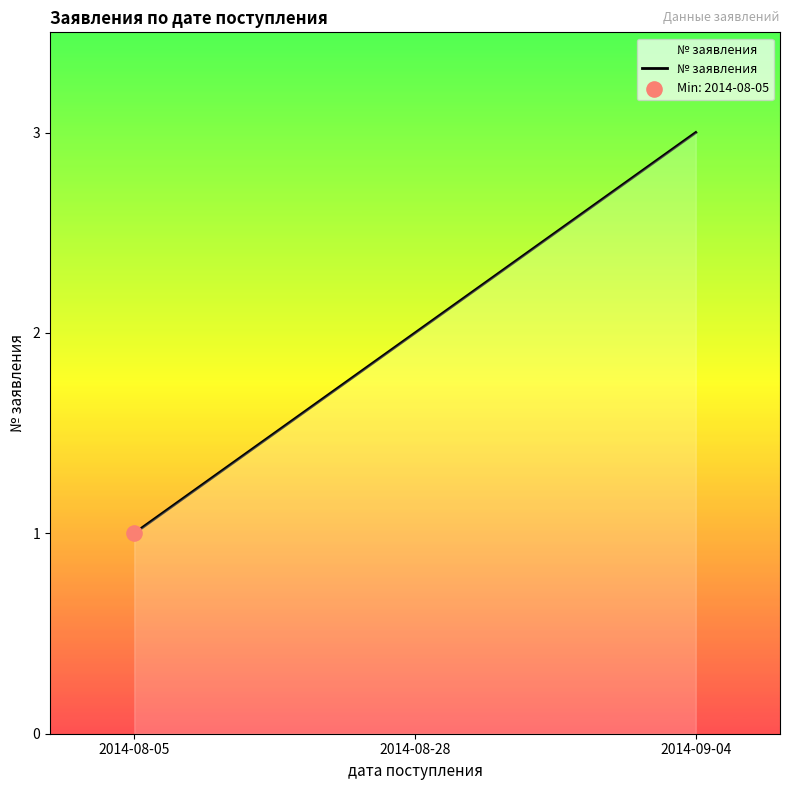

What is the ratio of the value at 2014-08-28 to the value at 2014-09-04?

0.7